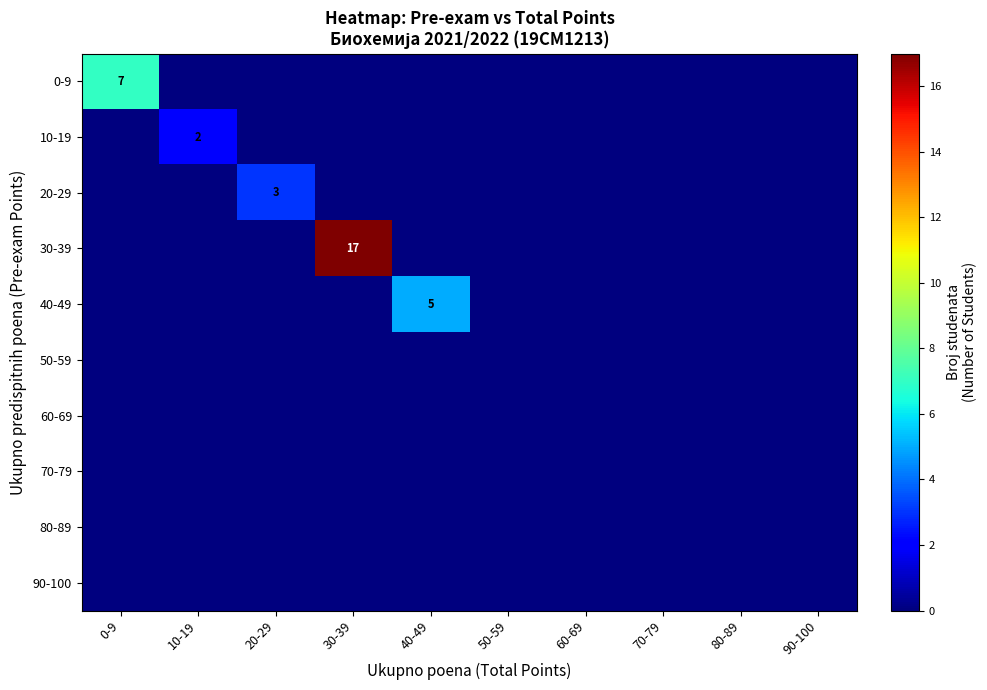

Which series has the largest total across all categories?

30-39